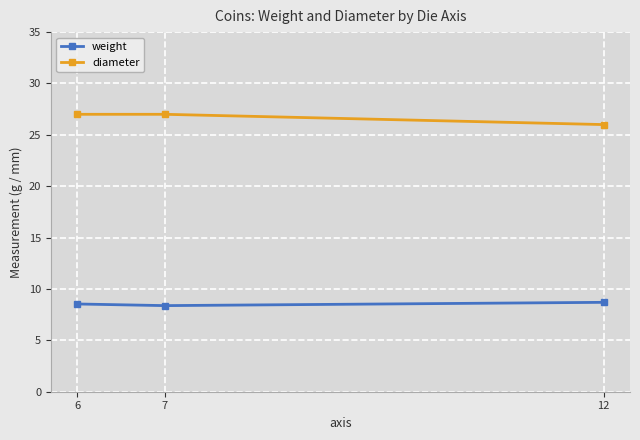

Which series has the largest range (max minus min)?

diameter